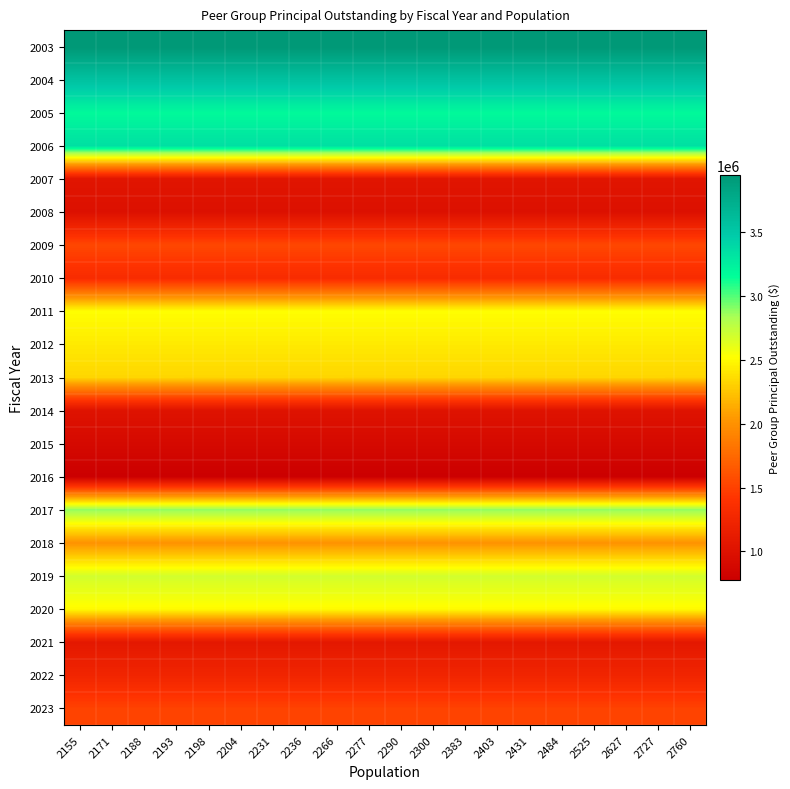

At how many categories does at least one series exceed 1458115?

20